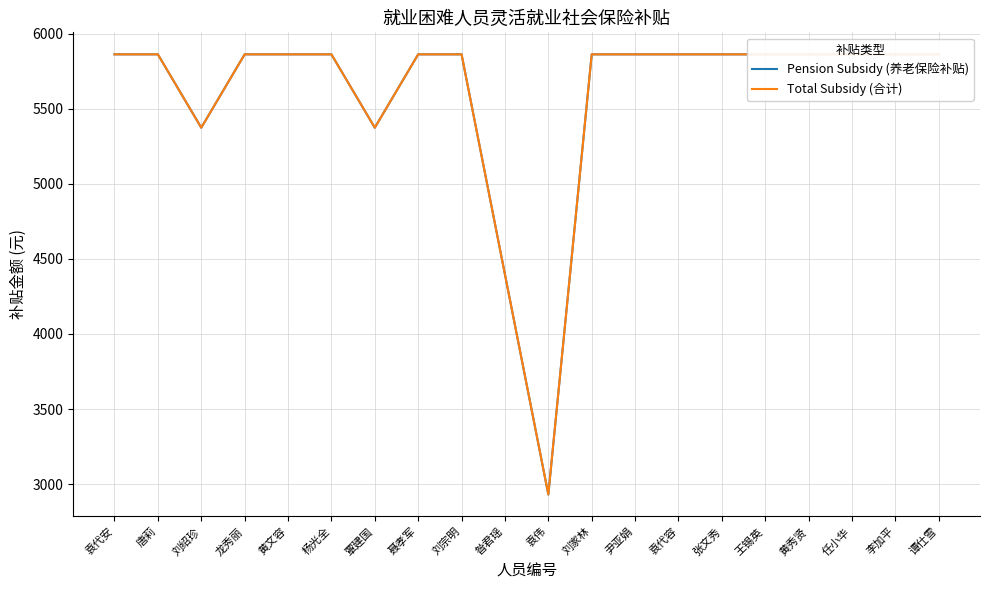

At which category does the chart reach its peak across all series?

袁代安